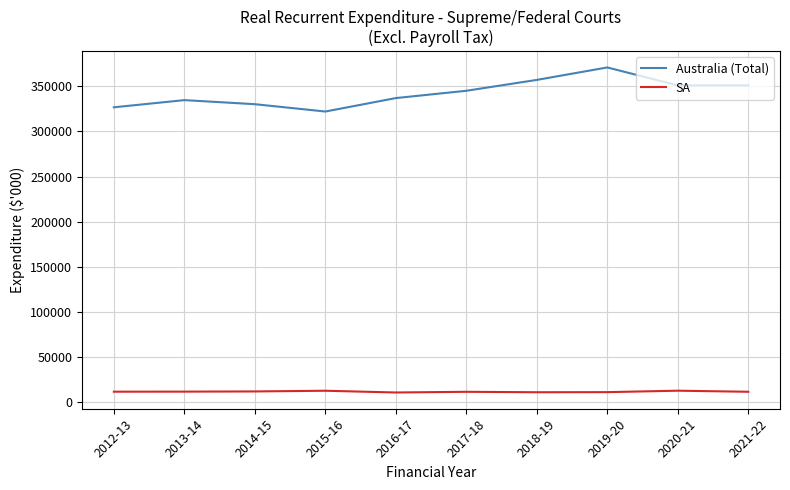

True or false: Australia (Total) and SA cross at least once.

False